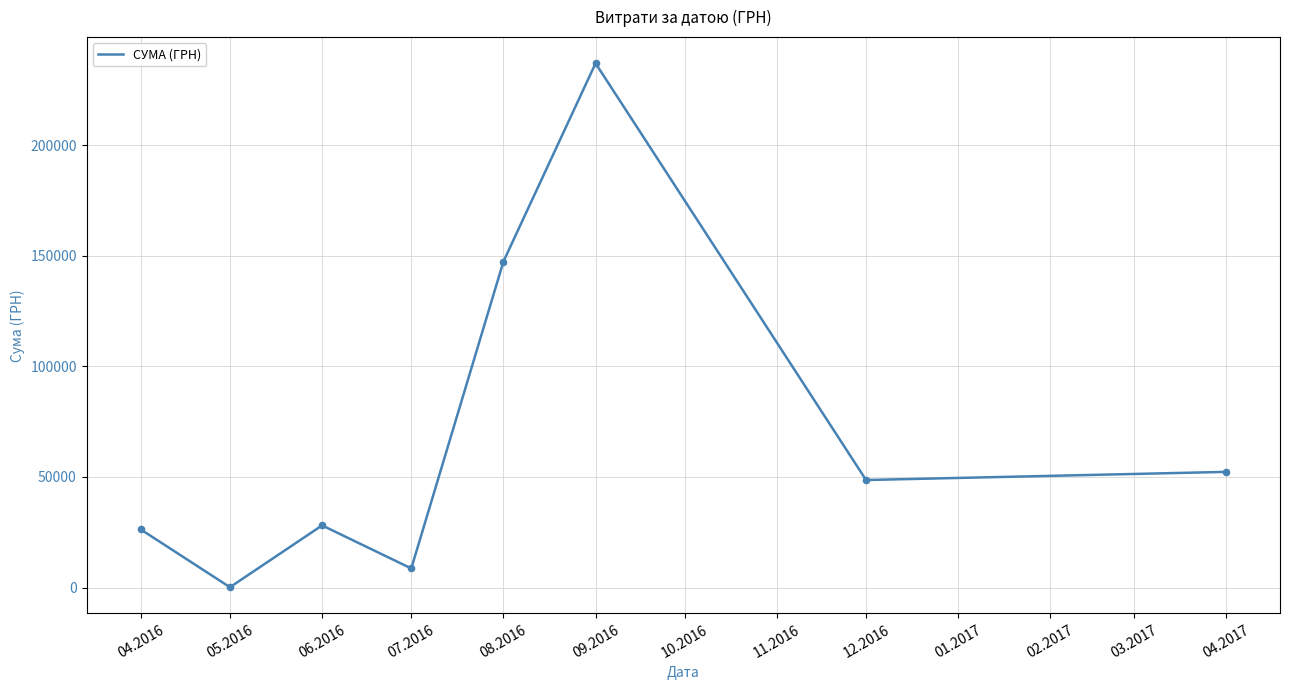

What is the ratio of the value at 04.2017 to the value at 12.2016?

1.1